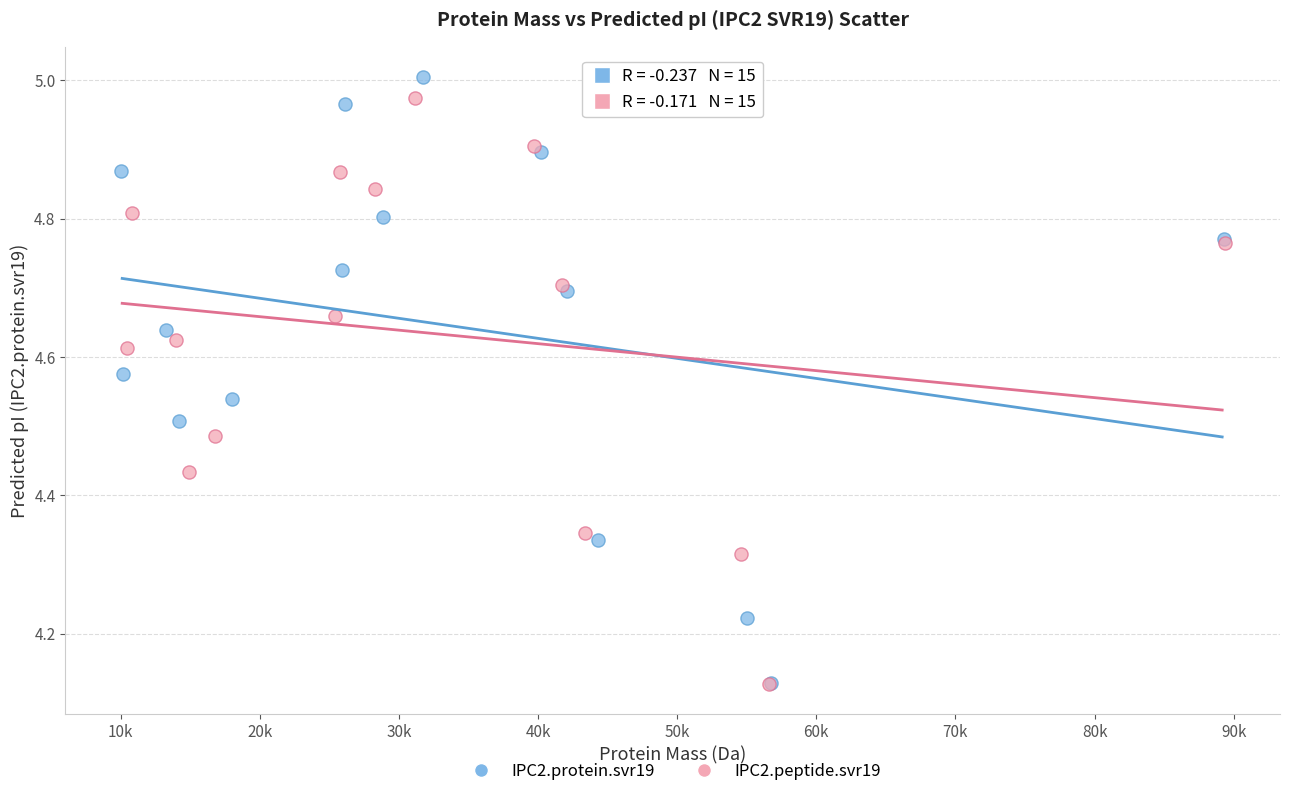

Which series has the largest Y range (max minus min)?

IPC2.protein.svr19